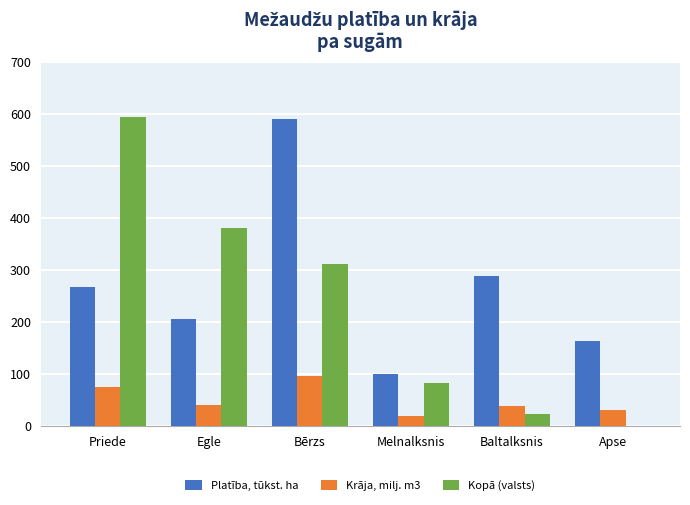

Count the number of categories in the chart.

6